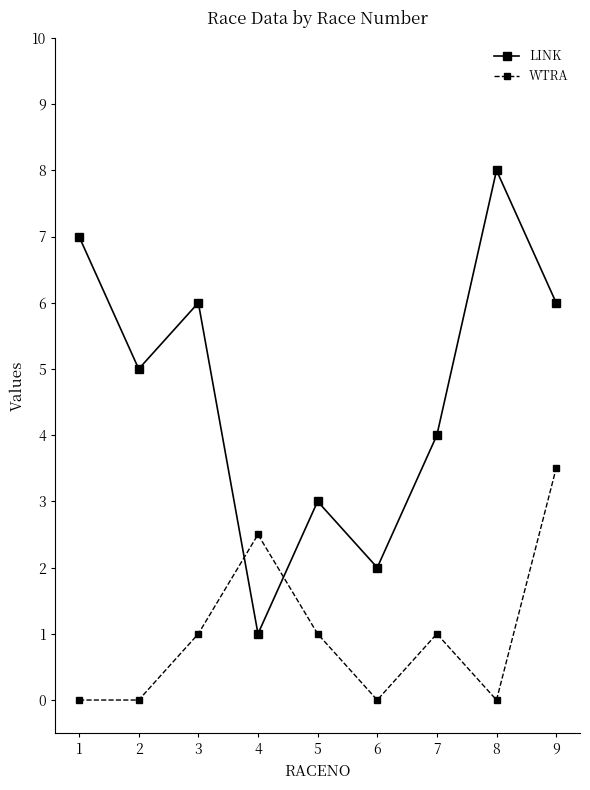

Is it true that LINK equals 1.6 at 7?

False